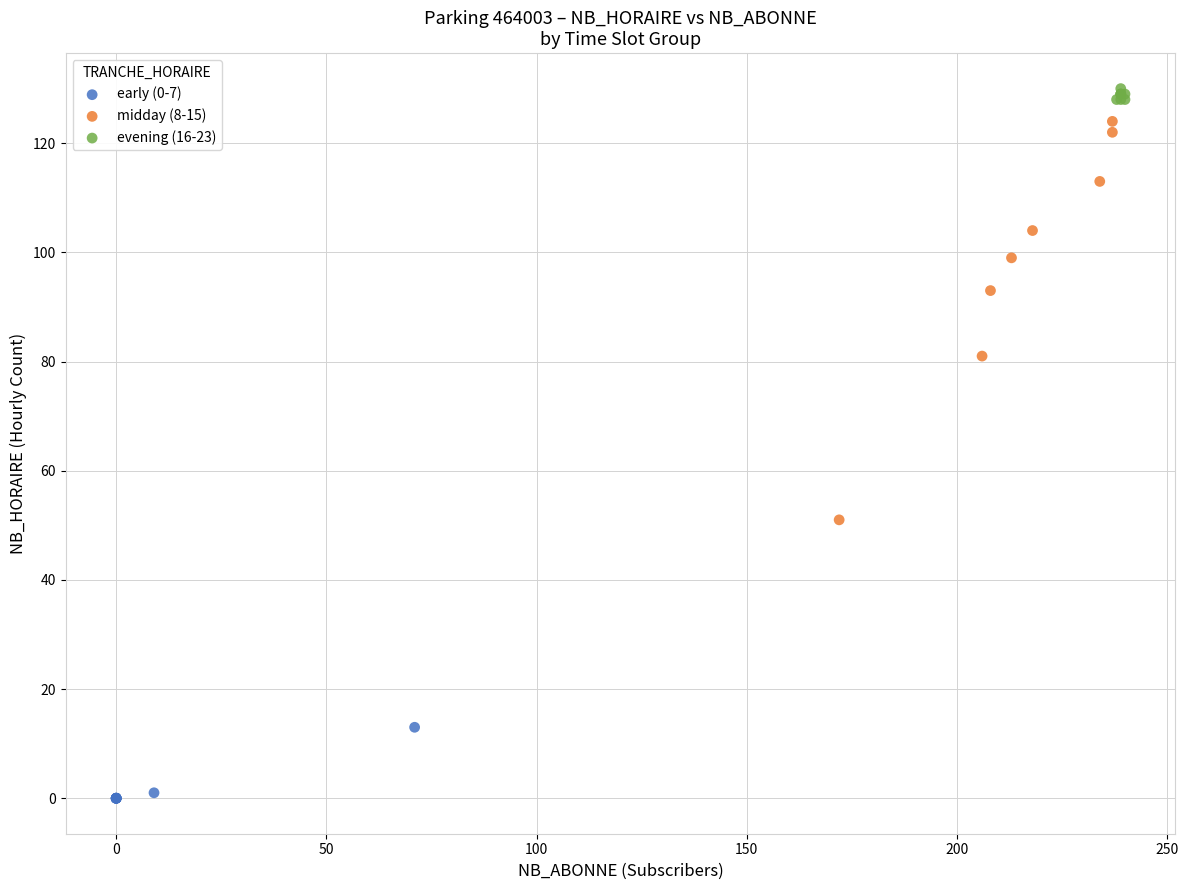

Which series reaches the maximum Y coordinate?

evening (16-23)